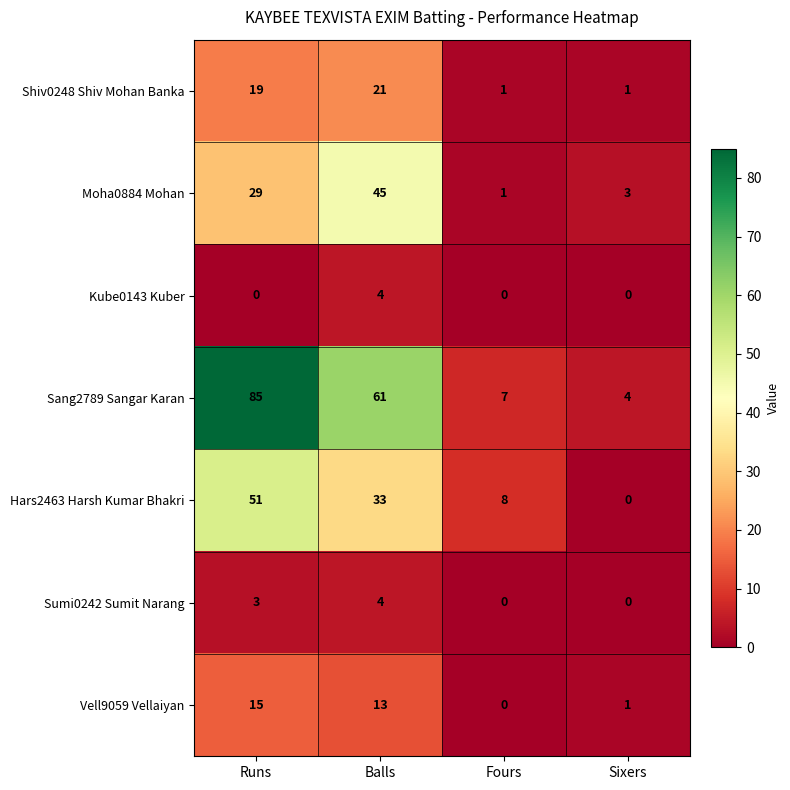

Which series has the largest total across all categories?

Sang2789 Sangar Karan